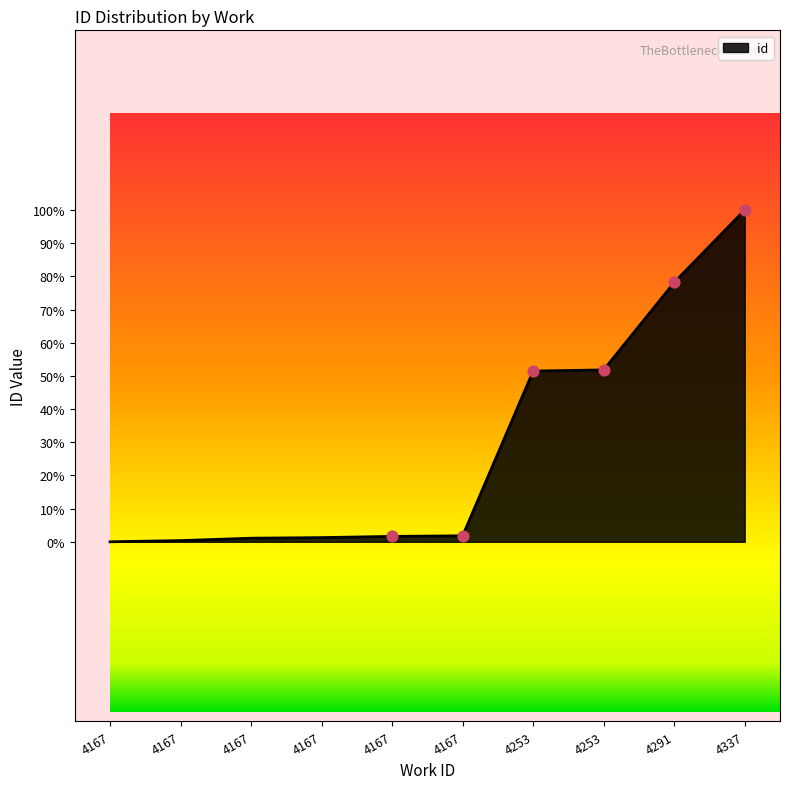

Is this an area chart (filled region under the line)?

Yes